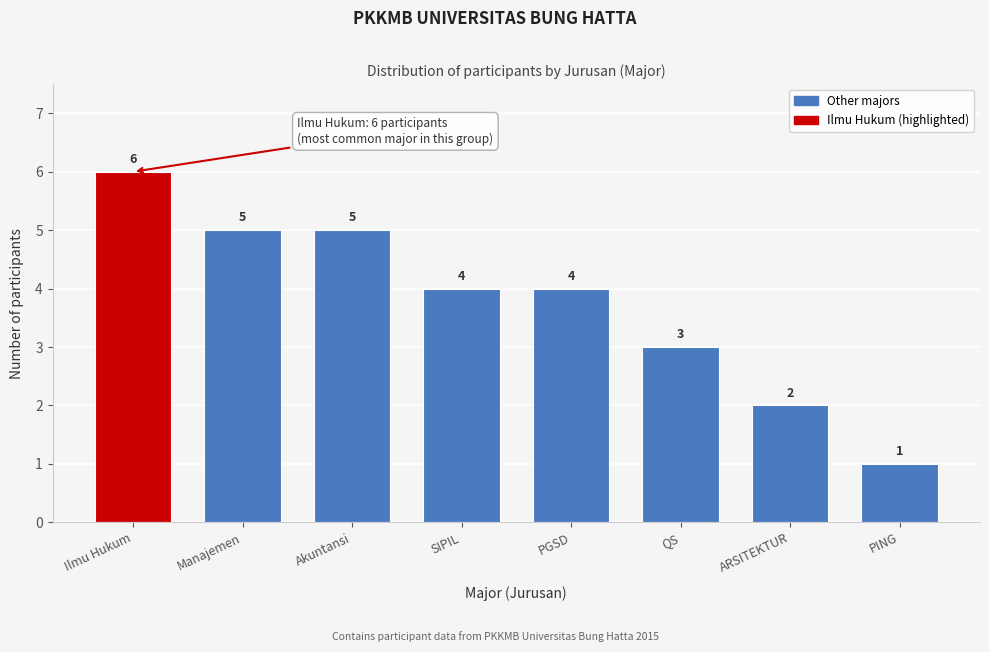

Reading left to right, list all the values displayed in this chart.

Ilmu Hukum=6	Manajemen=5	Akuntansi=5	SIPIL=4	PGSD=4	QS=3	ARSITEKTUR=2	PING=1